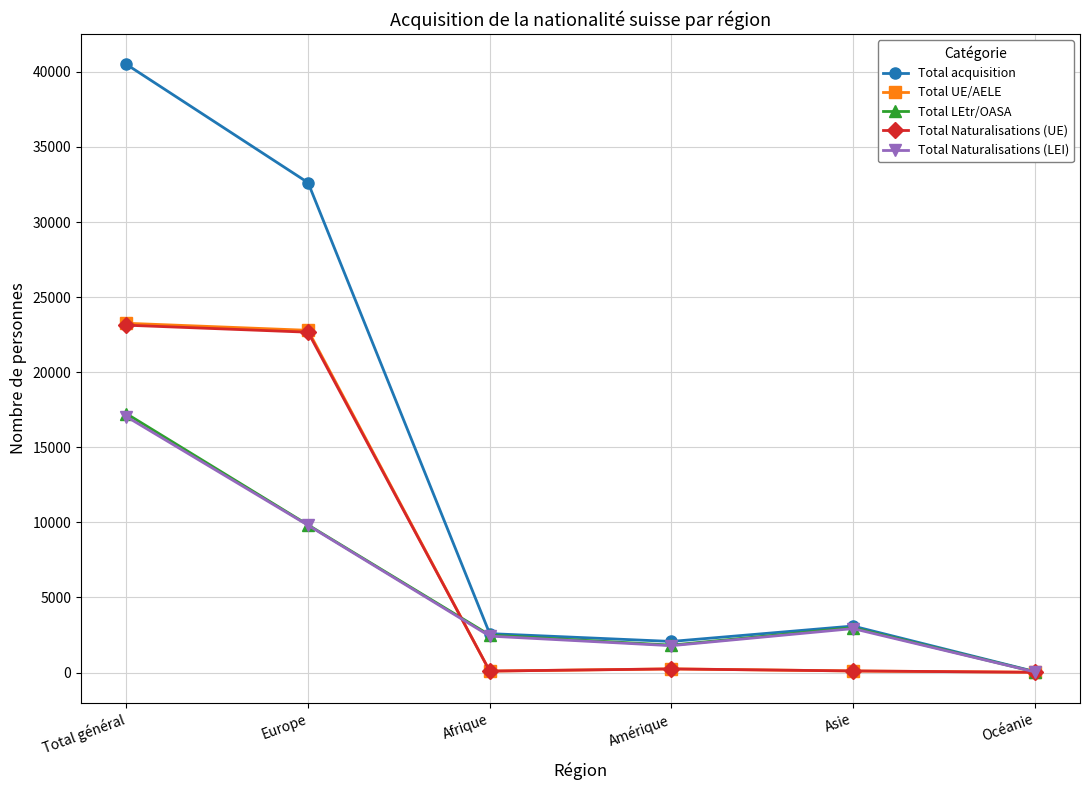

At which label does Total acquisition first exceed 3097?

Total général